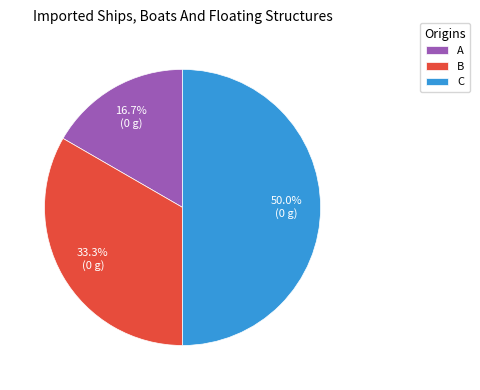

How many segments does this pie chart have?

3